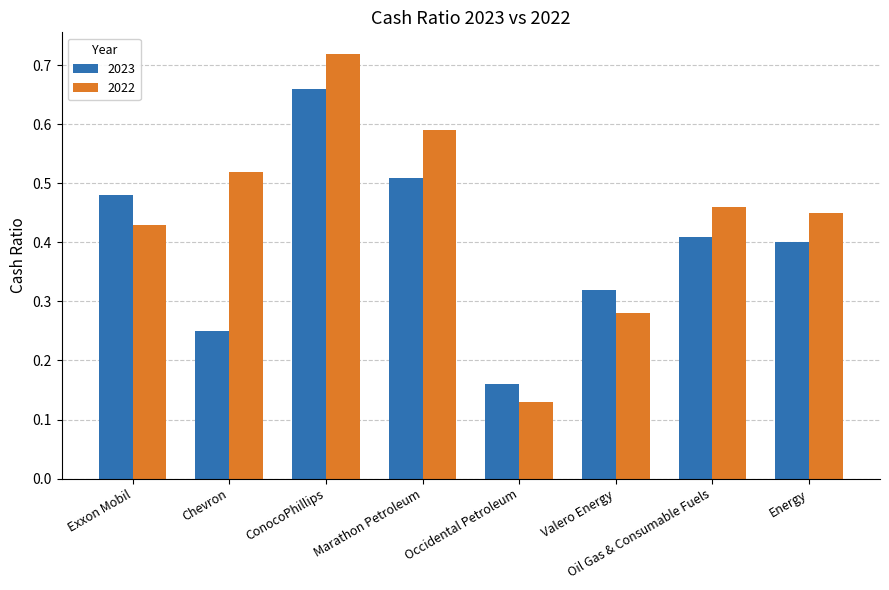

The 2022 series shows 0.4 at Exxon Mobil. True or false?

True